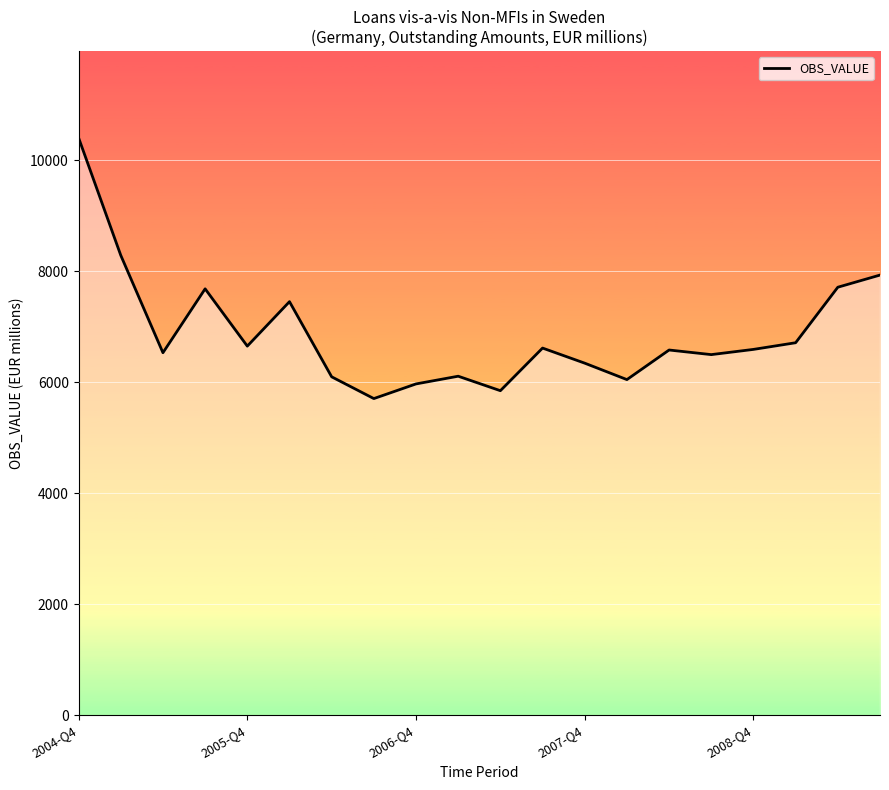

What is the average value?

6886